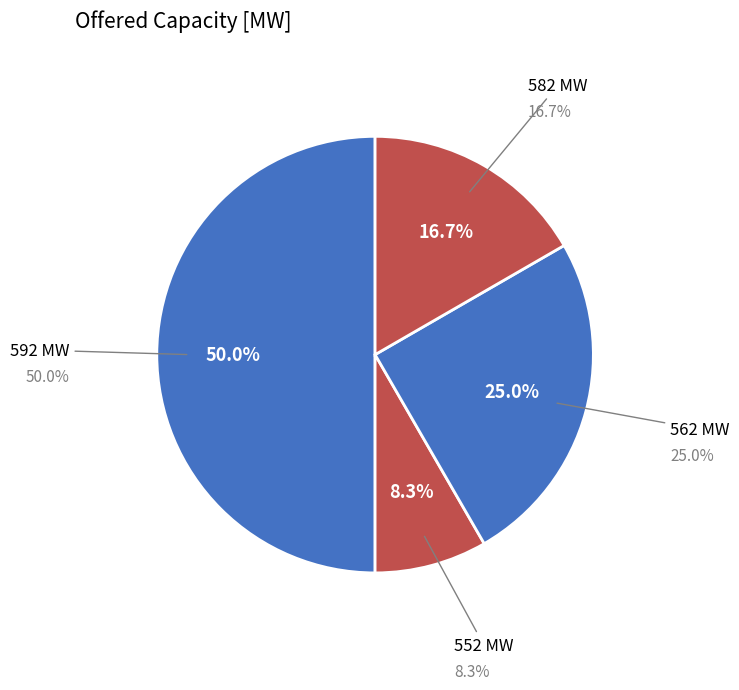

True or false: 04:00:00 accounts for 1% of the total.

False